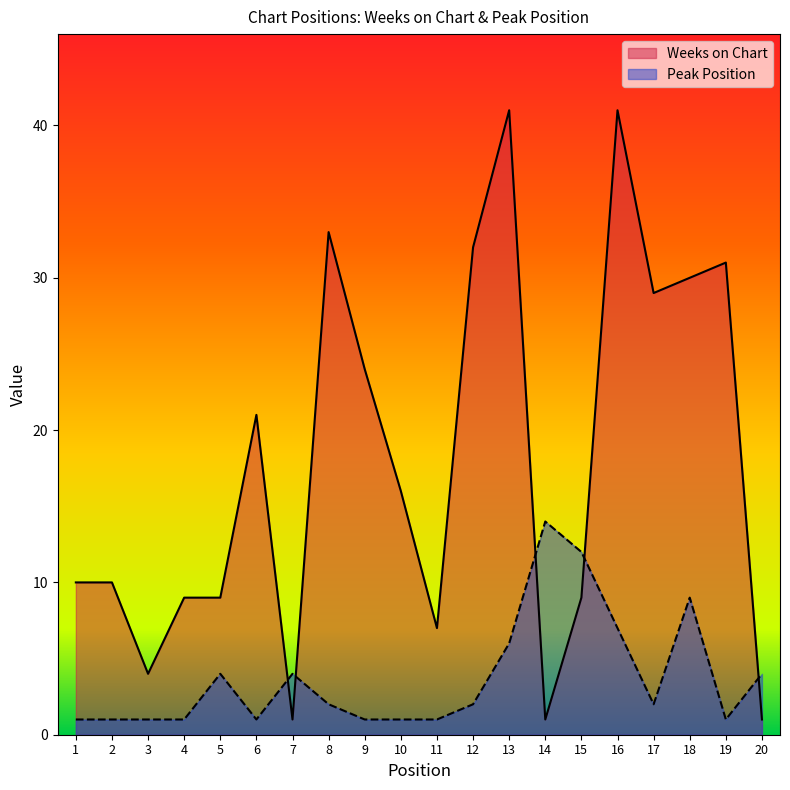

At how many categories does at least one series exceed 10?

12